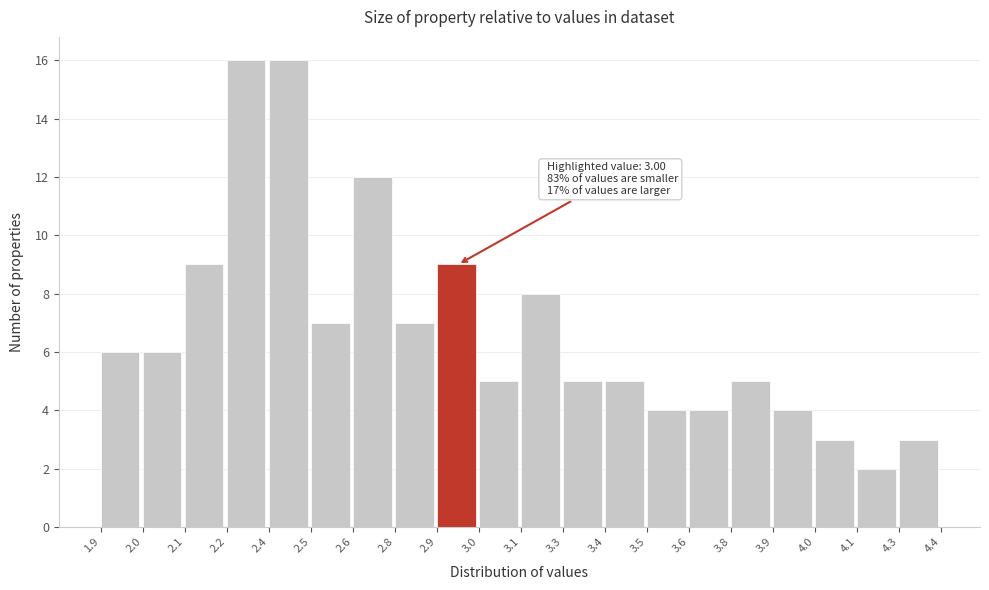

Reading left to right, transcribe all the data shown in this chart.

6	6	9	16	16	7	12	7	9	5	8	5	5	4	4	5	4	3	2	3